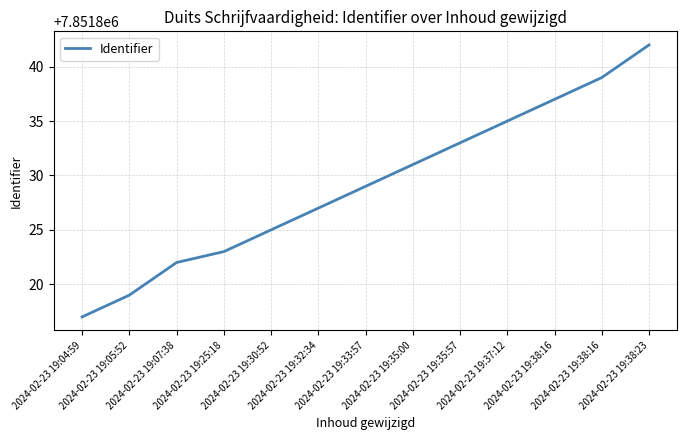

What is the smallest value displayed?

7851817